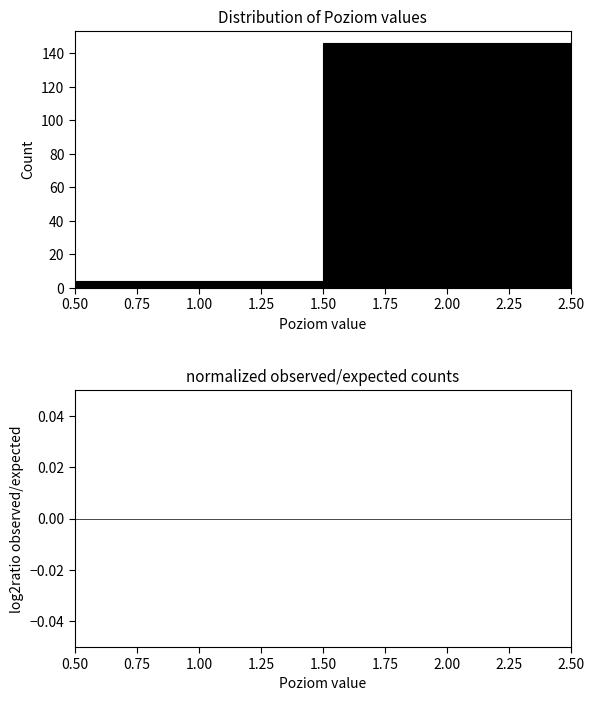

How tall is the bar that spans 0.50 to 1.50 on the x-axis? The values are not printed on the chart, so give them approximately, as read against the axis.

4